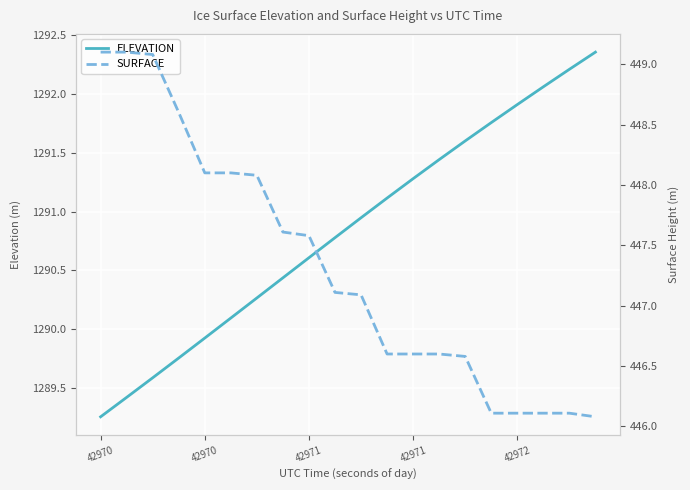

Is the value of ELEVATION at 18 greater than the value of SURFACE at 42970?

Yes